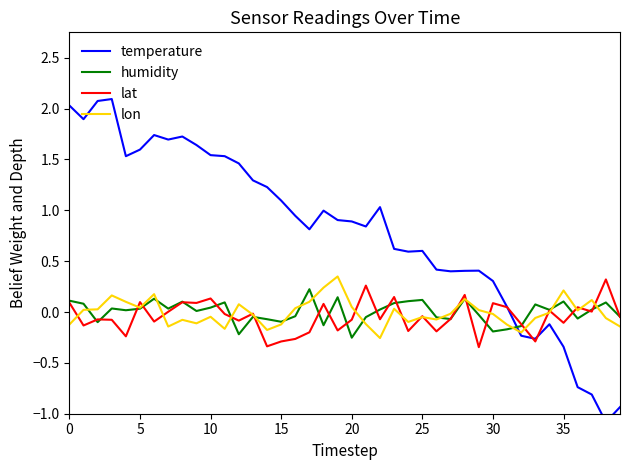

What is the total value across all series at 21?

0.9